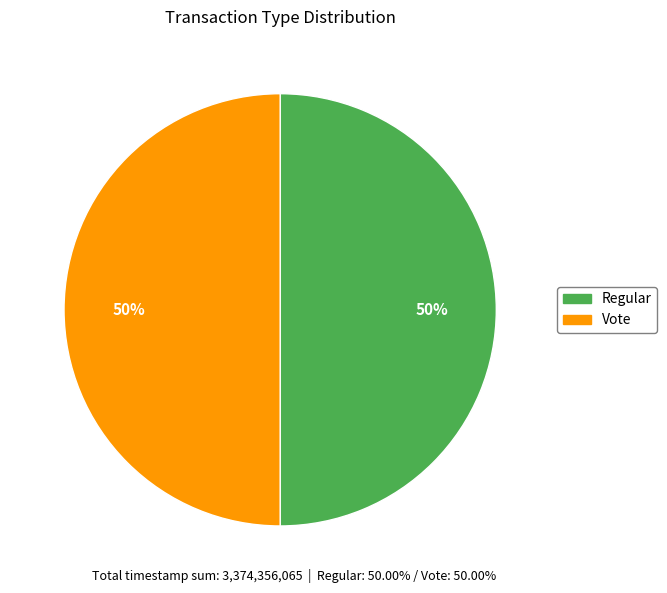

To the nearest percent, what is the average slice percentage?

50%